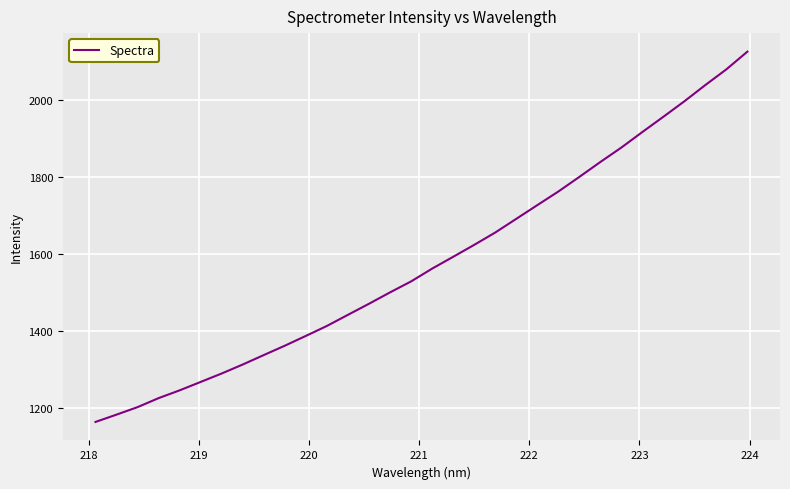

What is the greatest value displayed?

2126.8